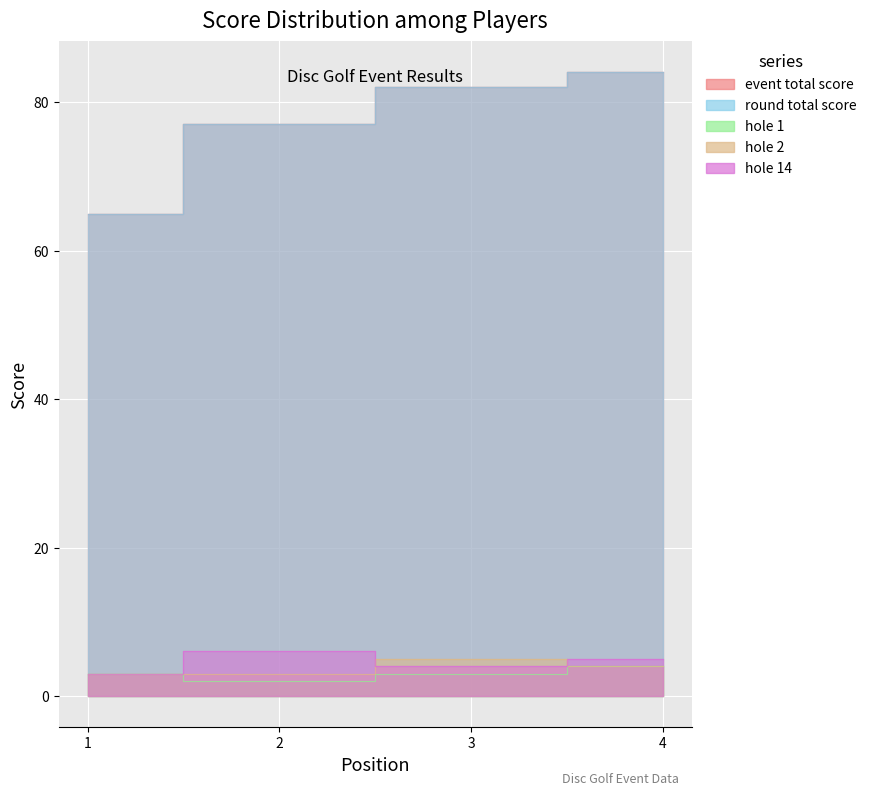

At how many categories does at least one series exceed 6?

4